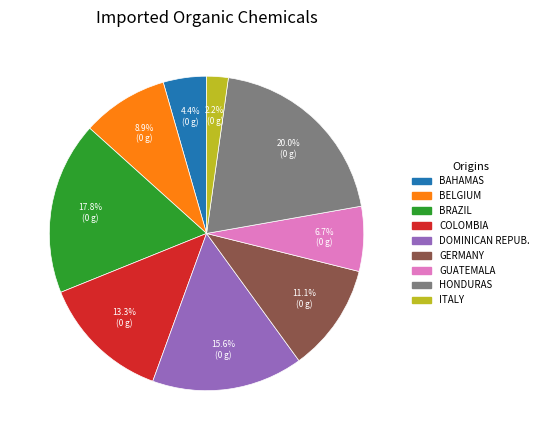

How many segments does this pie chart have?

9